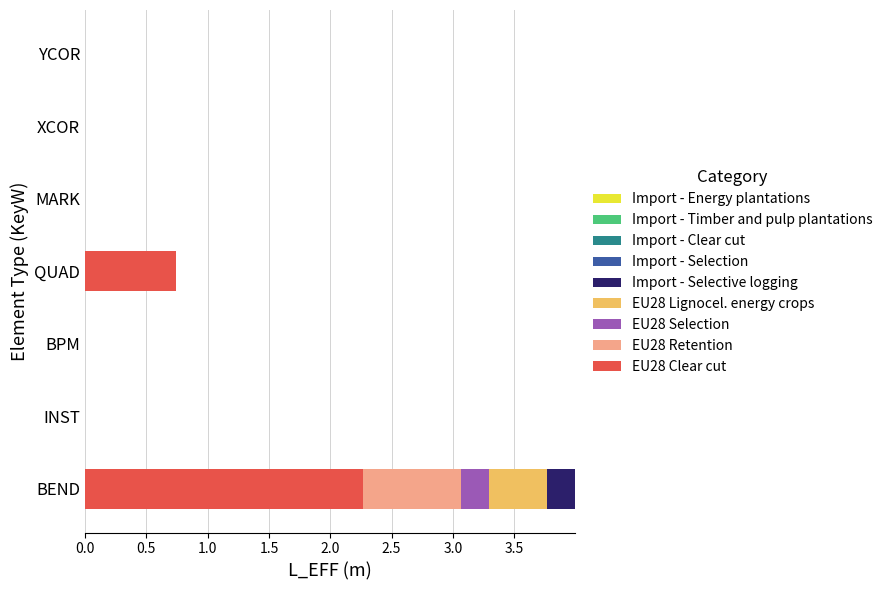

True or false: EU28 Clear cut has a value of -1.3 at YCOR.

False